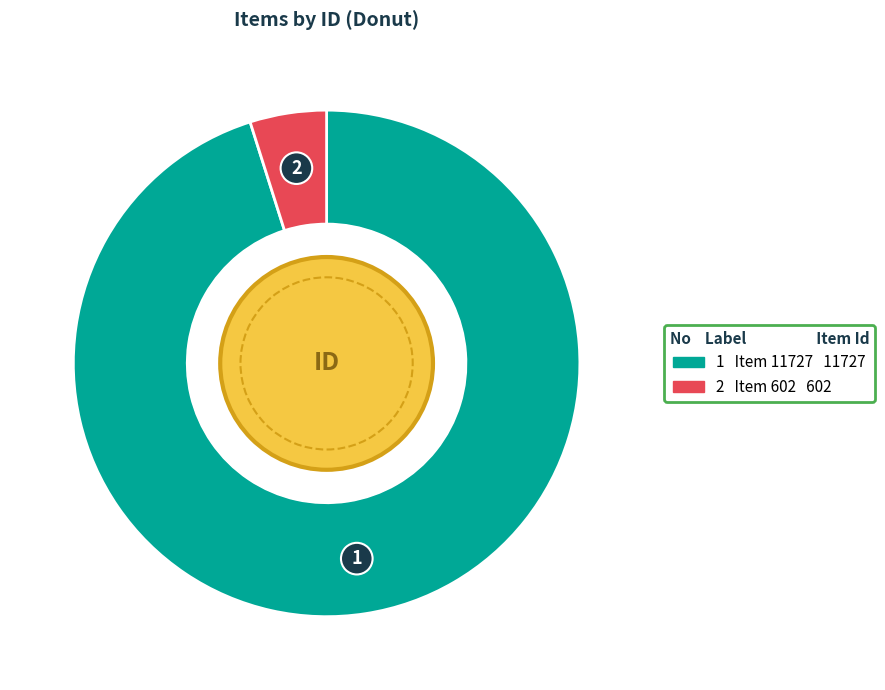

Is there a majority slice in this chart?

Yes